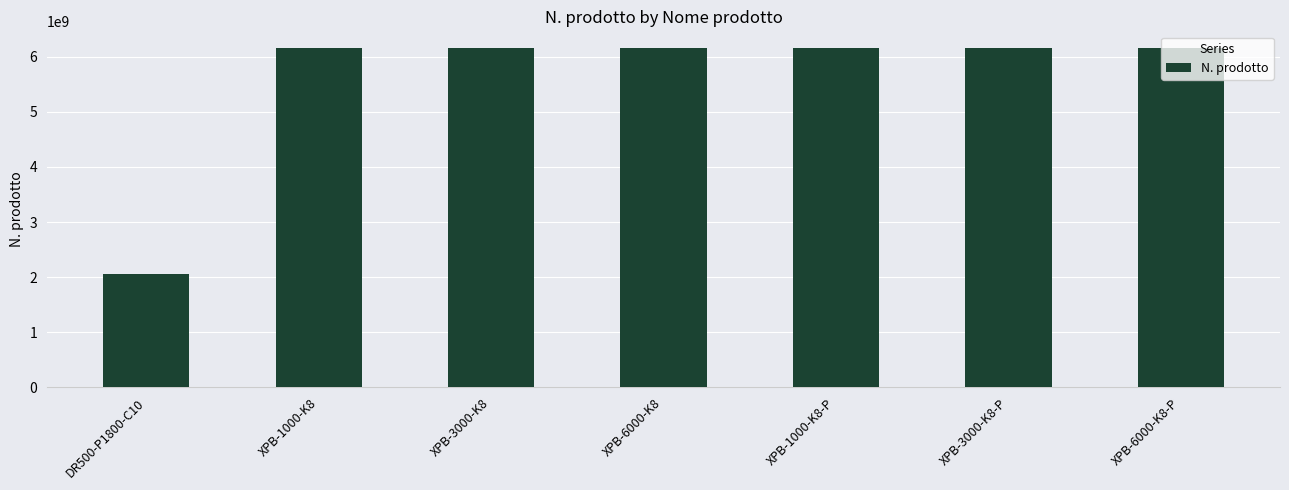

What value does the data have at XPB-6000-K8-P, to the nearest 10?

6151763420